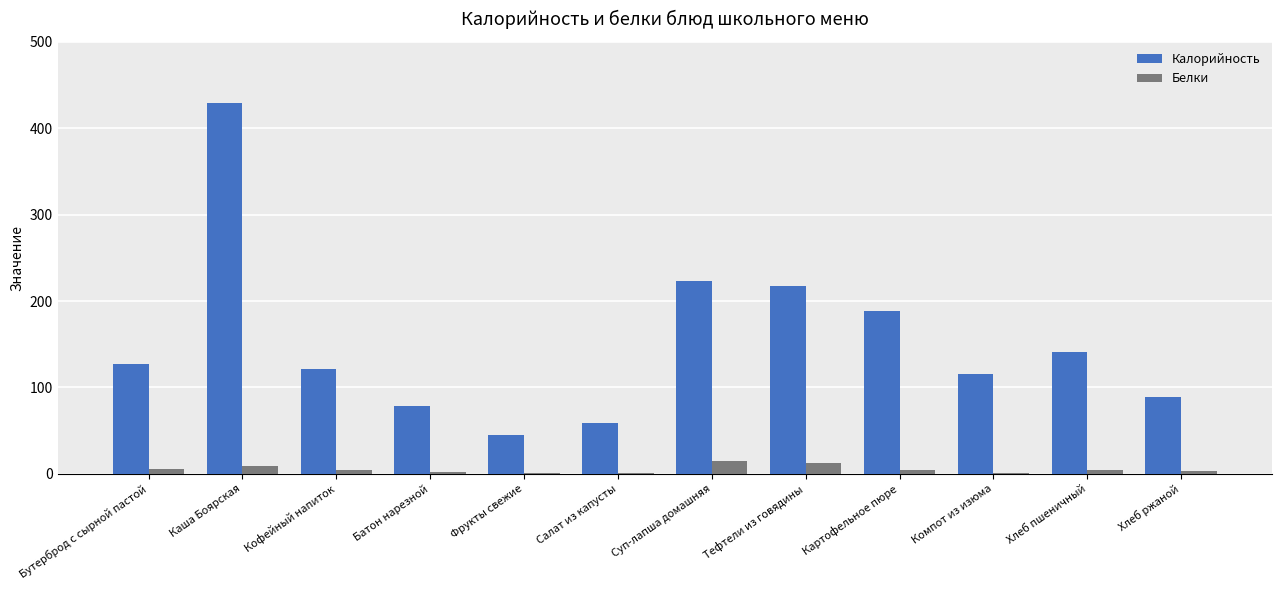

Are the bars grouped side by side (vs. stacked)?

Yes